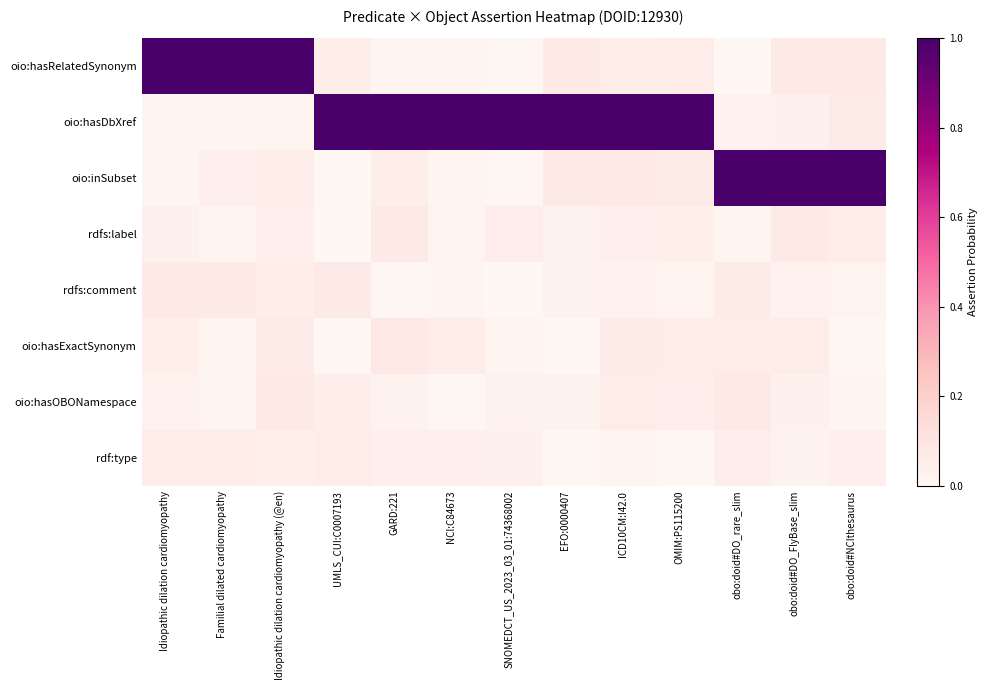

At which category is the sum across all series the highest?

obo:doid#DO_FlyBase_slim